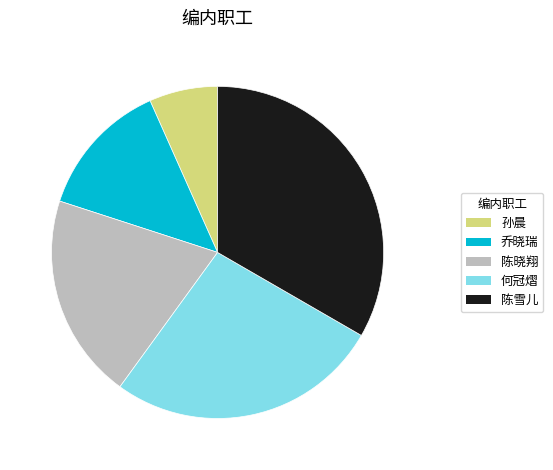

How many slices are in this pie chart?

5